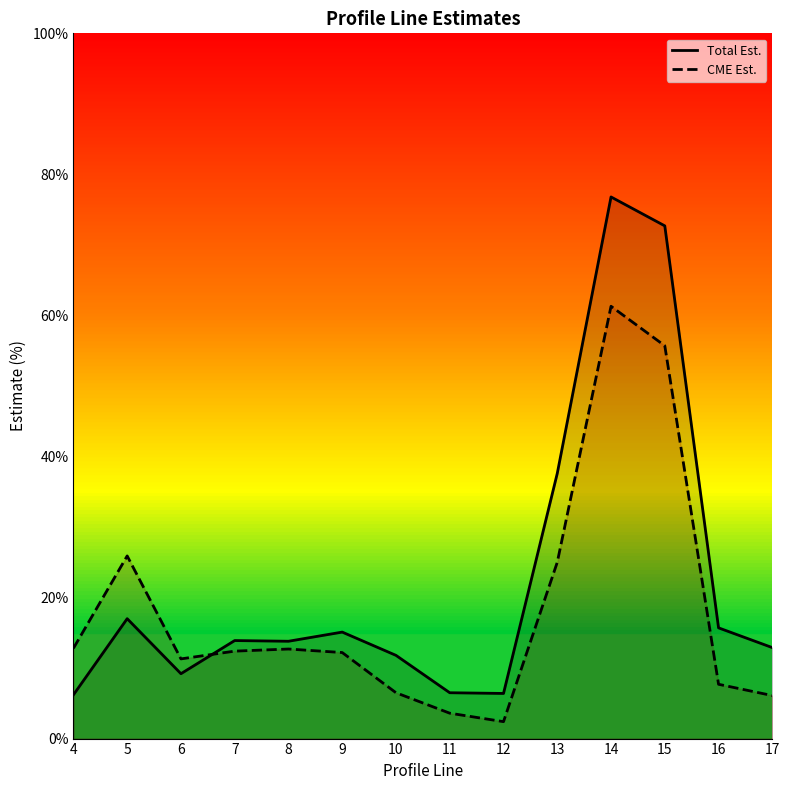

Reading left to right, extract all data points from this chart.

Total Est.: 6.2	17.0	9.2	13.9	13.8	15.1	11.8	6.5	6.4	37.6	76.8	72.7	15.7	12.9
CME Est.: 12.8	25.9	11.3	12.4	12.7	12.2	6.5	3.6	2.4	25.0	61.3	55.7	7.7	6.1